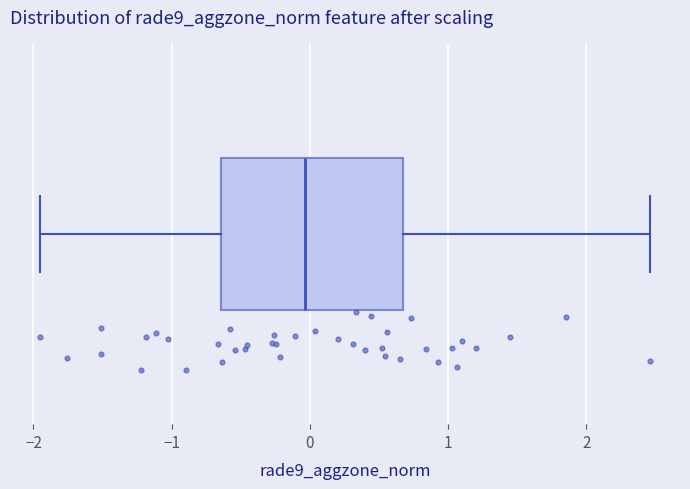

Read this box plot against the x-axis: the position of the median line, the range covered by the box, and the ends of both whiskers. The values are not printed on the chart, so give them approximately, as read against the axis.

median 0.0, box -0.6 to 0.7, whiskers -1.9 to 2.5